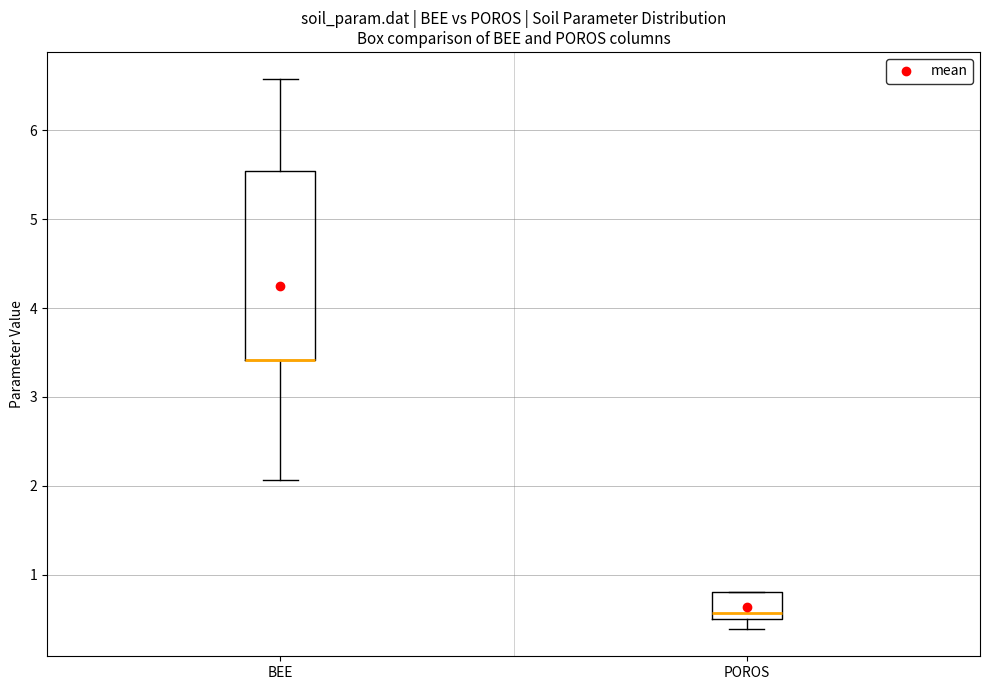

Reading left to right, transcribe this box plot: for each box, give where its median line is, the range the box spans, and where its two whiskers end, as read against the y-axis. The values are not printed on the chart, so give them approximately, as read against the axis.

BEE: median 3.4 (drawn on the box's lower edge), box 3.4 to 5.5, whiskers 2.1 to 6.6
POROS: median 0.6, box 0.5 to 0.8, whiskers 0.4 to 0.8